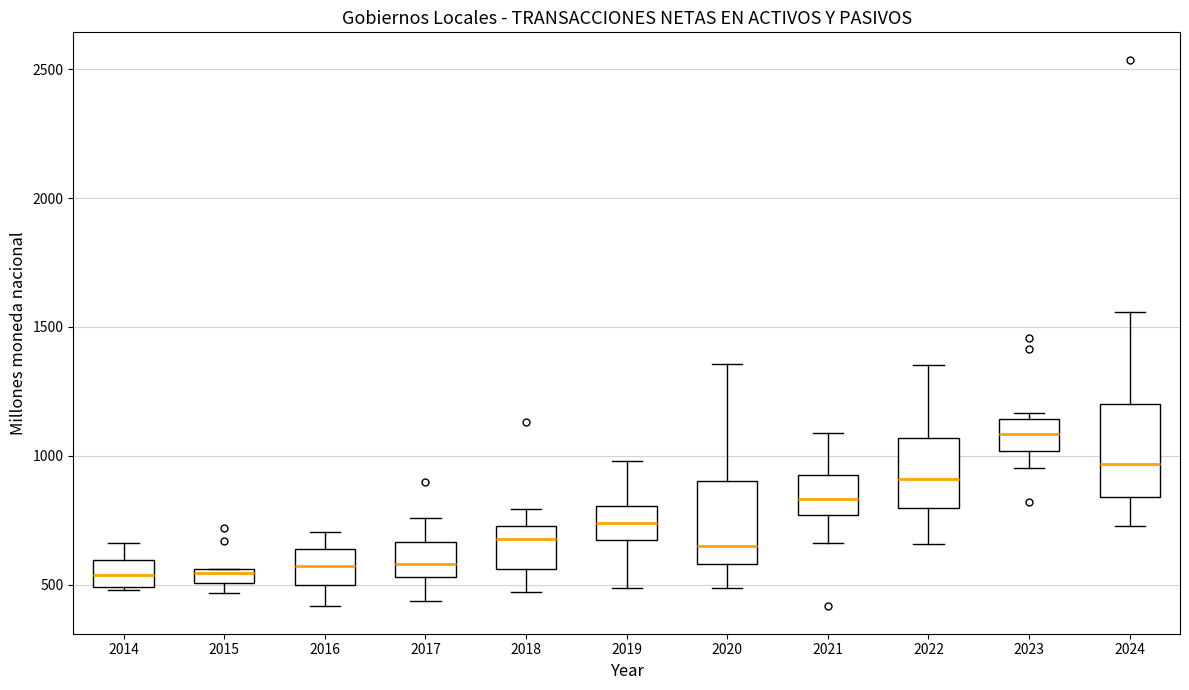

Where is the upper edge of the box at x = 2021 on the y-axis? The values are not printed on the chart, so give them approximately, as read against the axis.

900